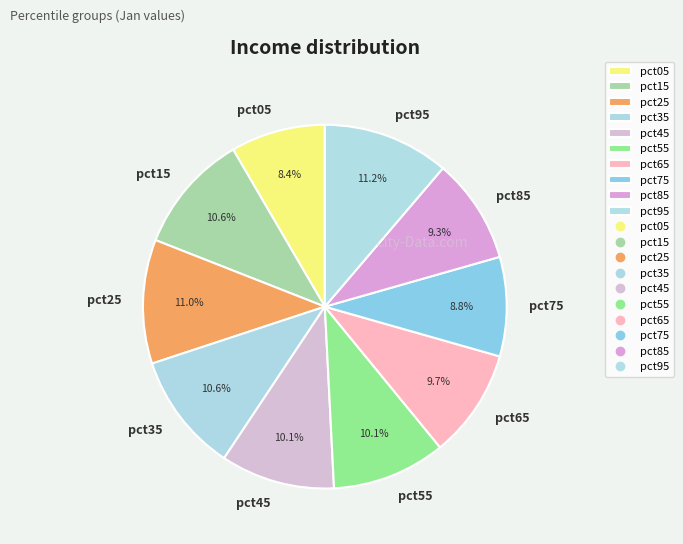

Between pct85 and pct25, which is larger?

pct25